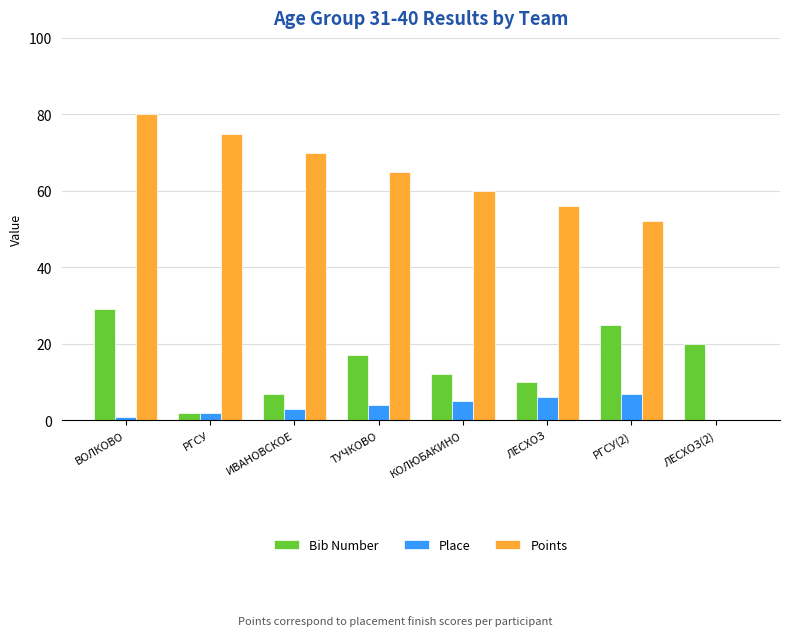

Reading left to right, list all the values displayed in this chart.

Bib Number: ВОЛКОВО=29	РГСУ=2	ИВАНОВСКОЕ=7	ТУЧКОВО=17	КОЛЮБАКИНО=12	ЛЕСХОЗ=10	РГСУ(2)=25	ЛЕСХОЗ(2)=20
Place: ВОЛКОВО=1	РГСУ=2	ИВАНОВСКОЕ=3	ТУЧКОВО=4	КОЛЮБАКИНО=5	ЛЕСХОЗ=6	РГСУ(2)=7	ЛЕСХОЗ(2)=0
Points: ВОЛКОВО=80	РГСУ=75	ИВАНОВСКОЕ=70	ТУЧКОВО=65	КОЛЮБАКИНО=60	ЛЕСХОЗ=56	РГСУ(2)=52	ЛЕСХОЗ(2)=0